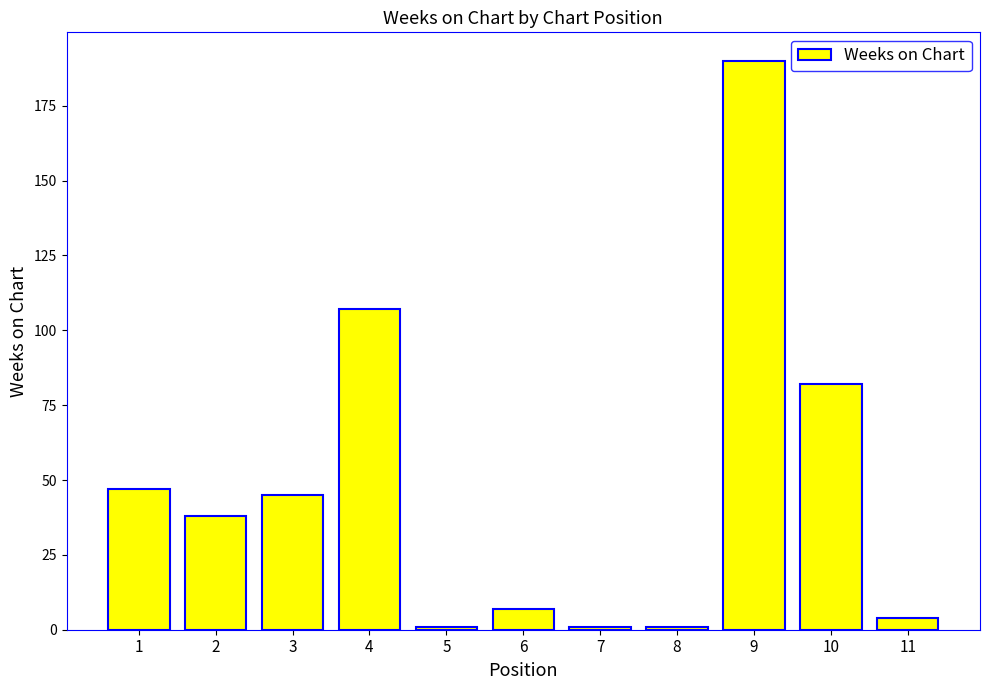

What is the average value?

48